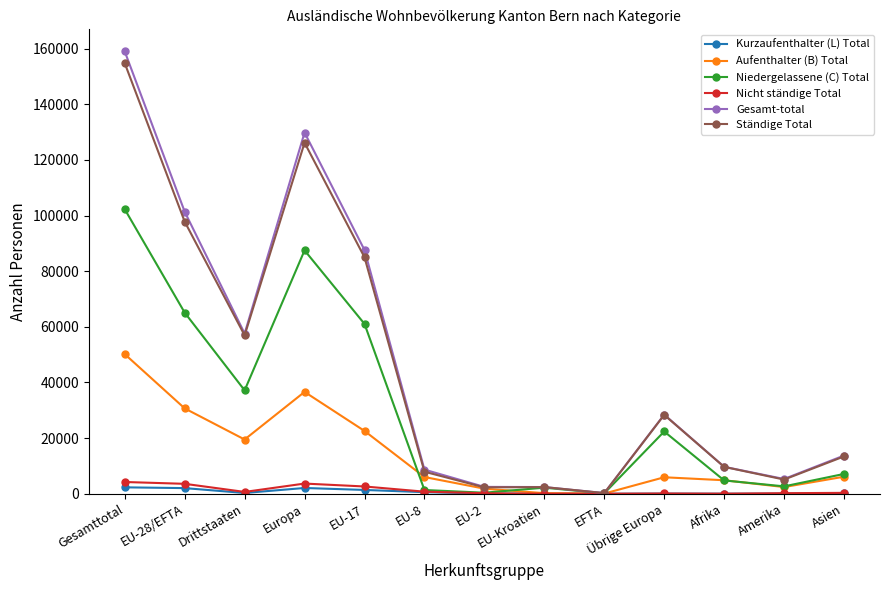

Which series has the widest spread of values?

Gesamt-total